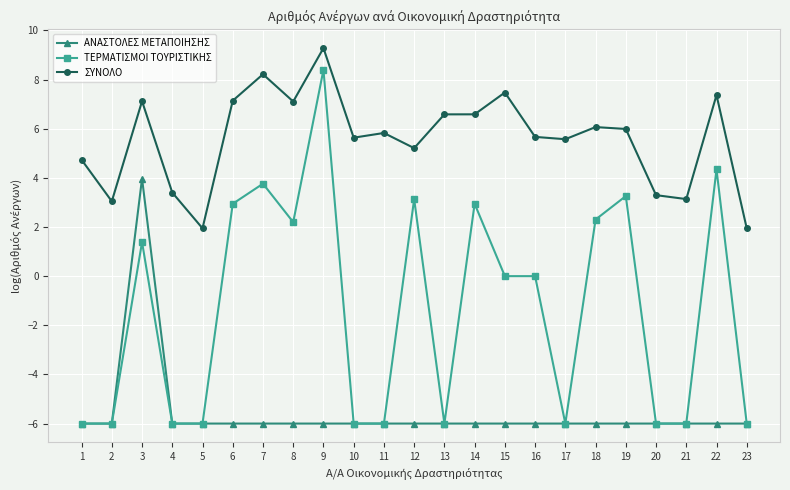

Rank the series by their average value, from lowest to highest.

ΑΝΑΣΤΟΛΕΣ ΜΕΤΑΠΟΙΗΣΗΣ, ΤΕΡΜΑΤΙΣΜΟΙ ΤΟΥΡΙΣΤΙΚΗΣ, ΣΥΝΟΛΟ